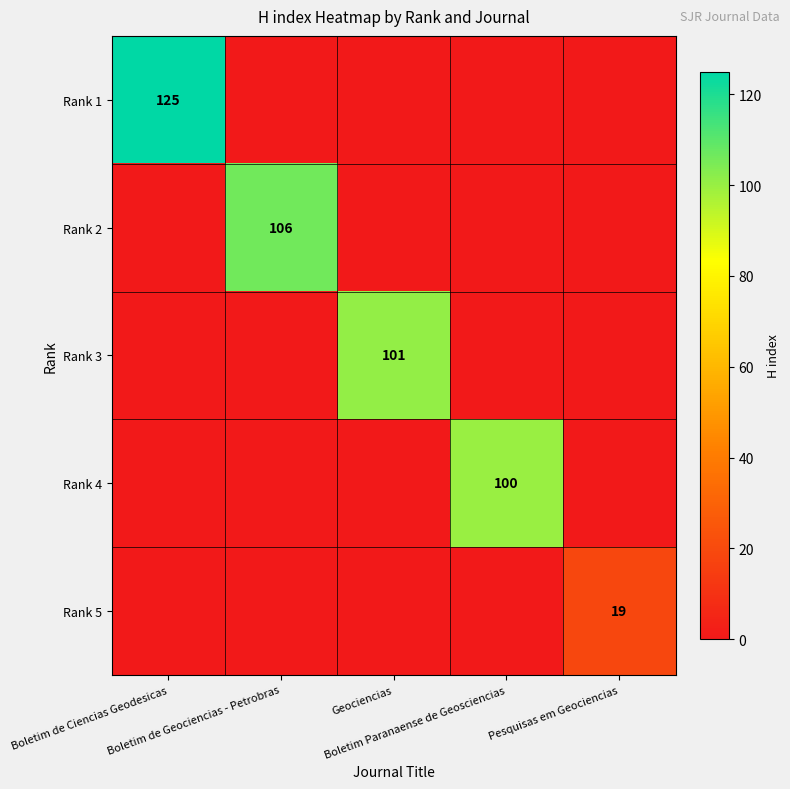

Which series has the largest range (max minus min)?

Rank 1